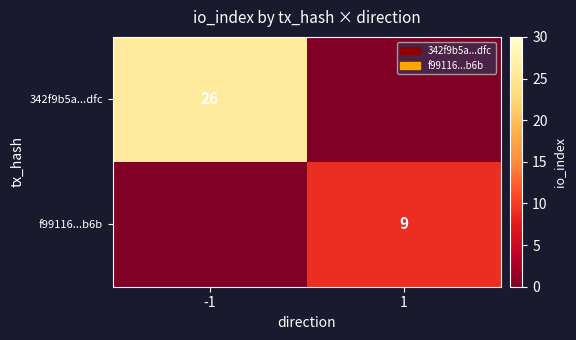

Which has a higher value, 1 or -1?

-1